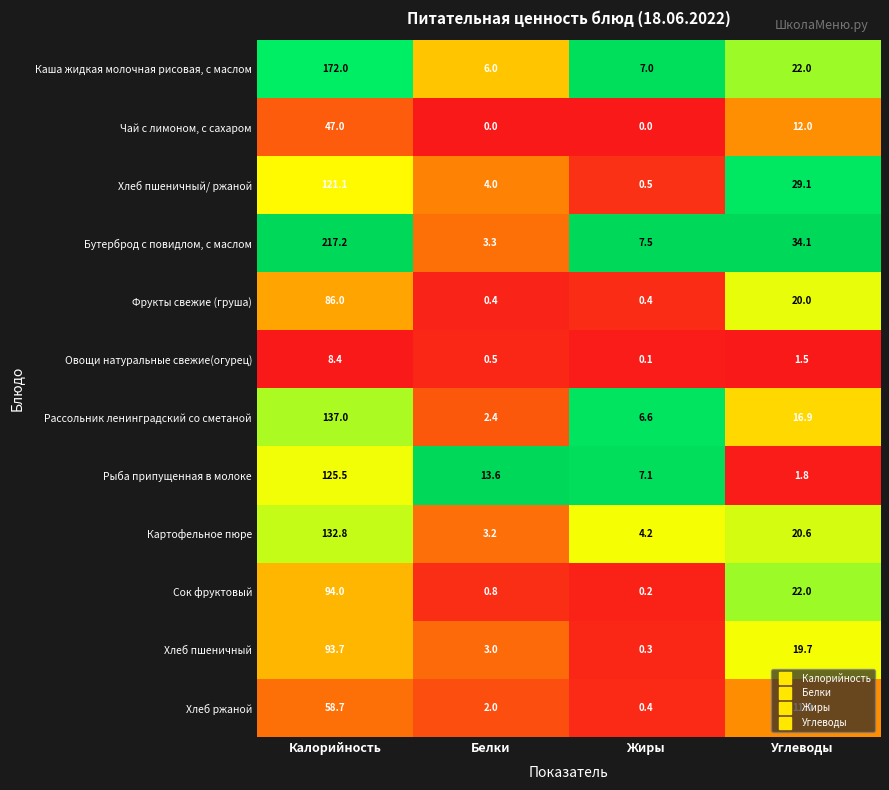

List the series in order of their peak value, highest first.

Бутерброд с повидлом, с маслом, Каша жидкая молочная рисовая, с маслом, Рассольник ленинградский со сметаной, Картофельное пюре, Рыба припущенная в молоке, Хлеб пшеничный/ ржаной, Сок фруктовый, Хлеб пшеничный, Фрукты свежие (груша), Хлеб ржаной, Чай с лимоном, с сахаром, Овощи натуральные свежие(огурец)